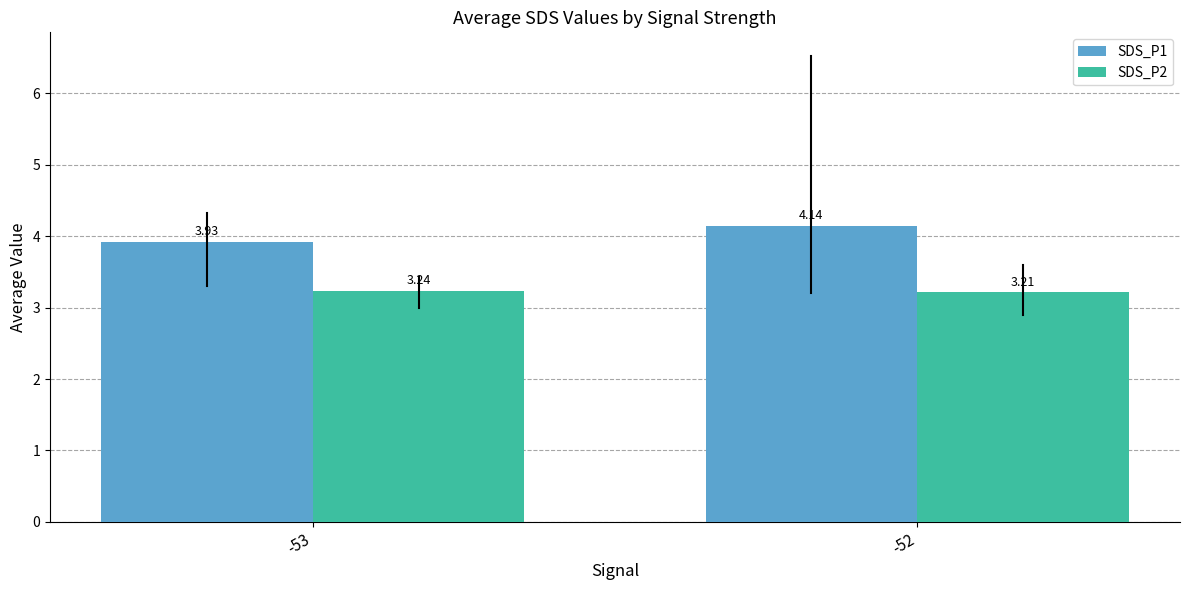

What is the difference between the highest and lowest values at -52?

0.9